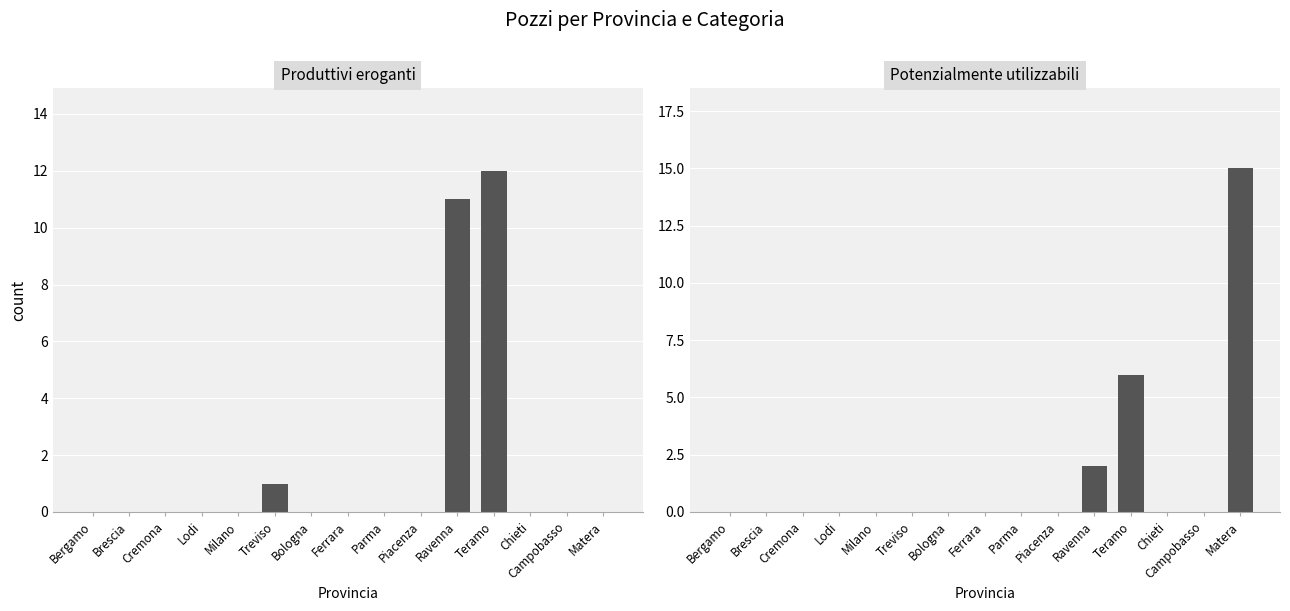

Rank the series at Bologna from lowest to highest value.

Produttivi eroganti, Potenzialmente utilizzabili